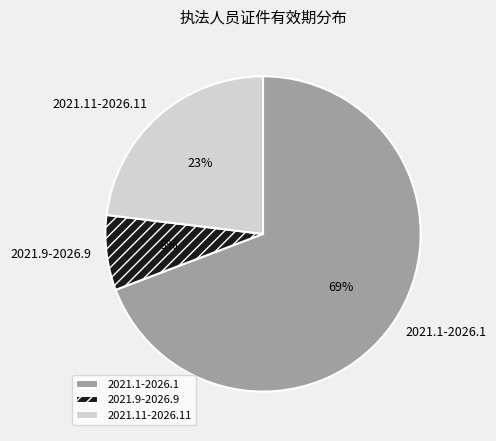

To the nearest percent, what is the difference between the 2021.1-2026.1 and 2021.11-2026.11 slice percentages?

46%